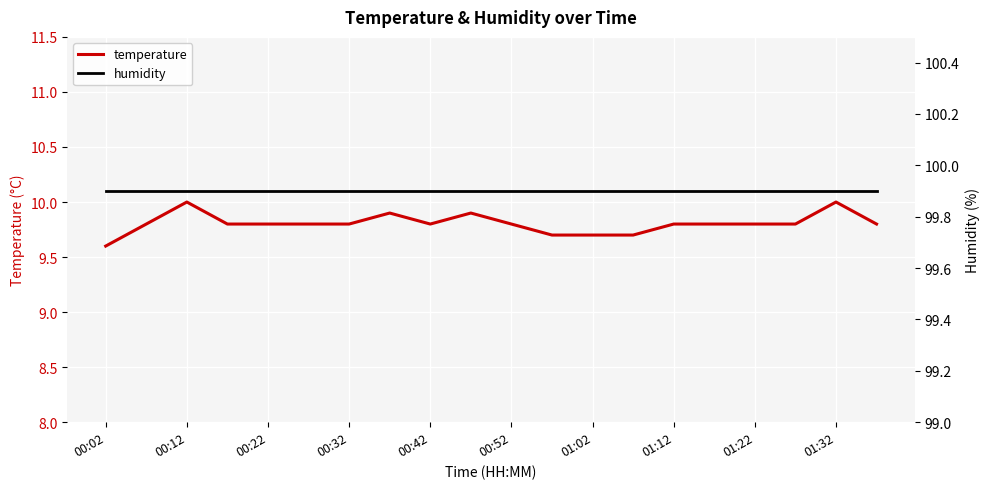

At which label does temperature reach its minimum?

00:02